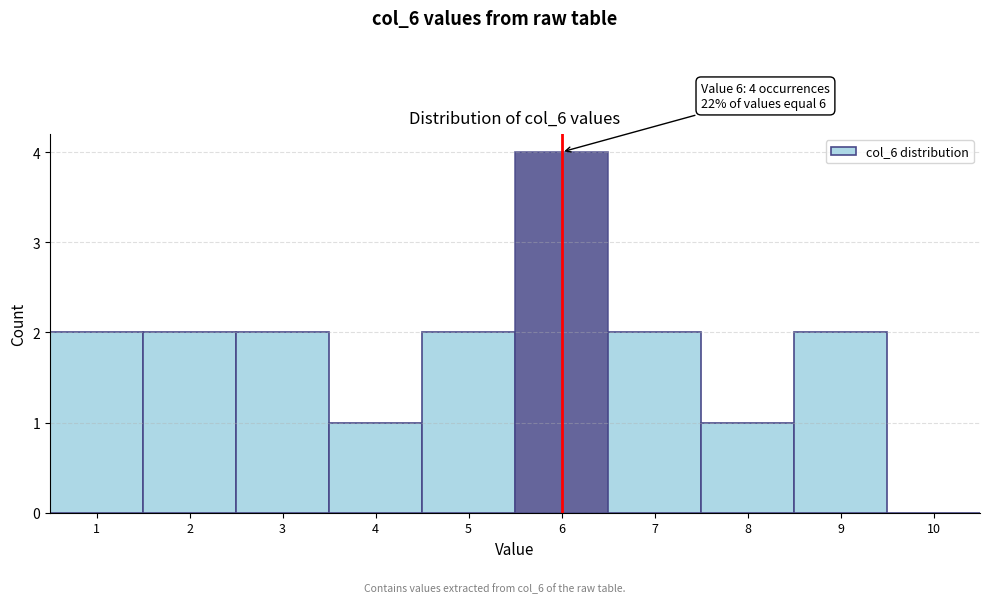

Which range on the x-axis has the tallest bar?

5.5 to 6.5